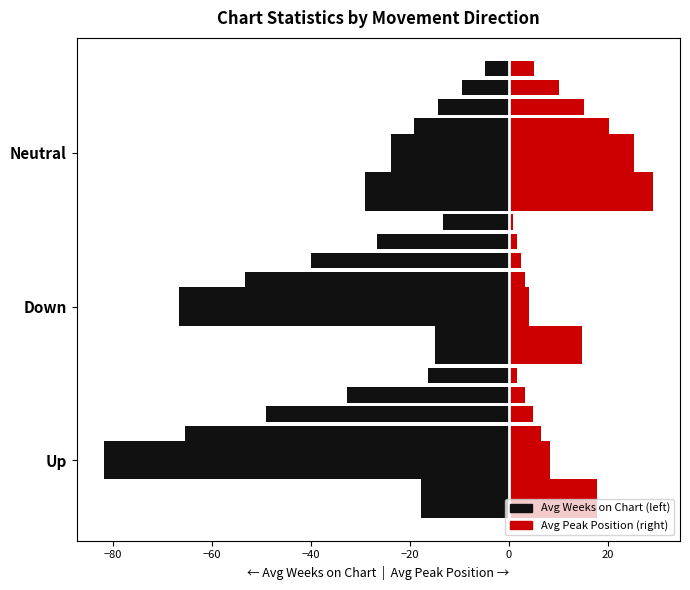

Which series has the widest spread of values?

Avg Weeks on Chart